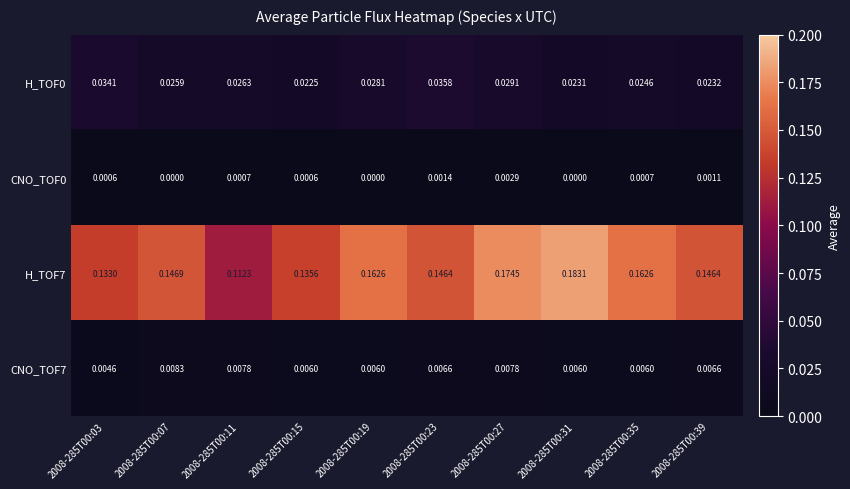

Count the number of categories in the chart.

10